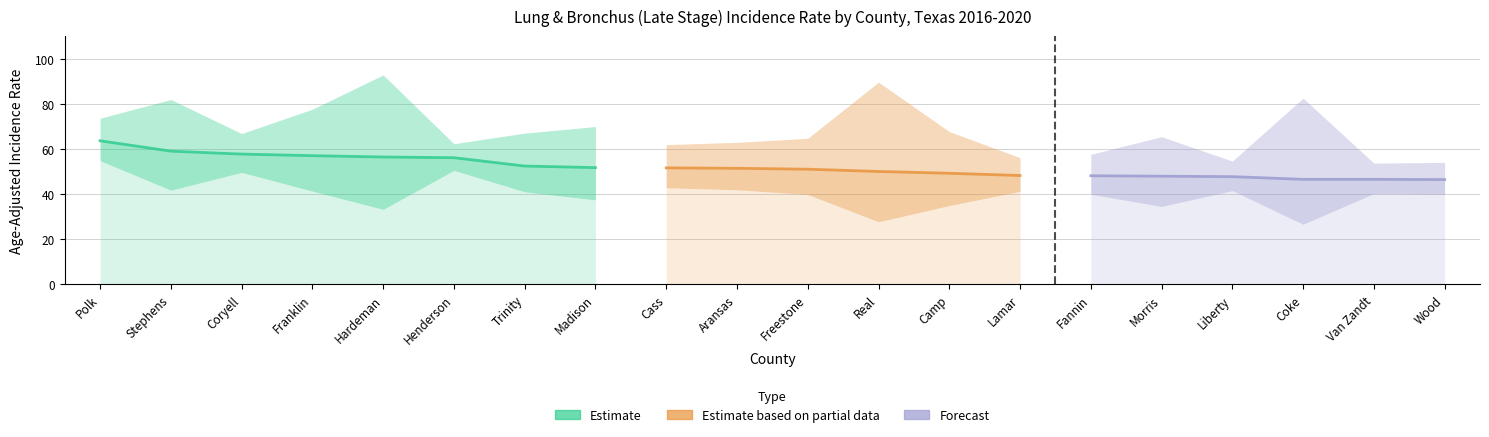

Reading left to right, list all the values displayed in this chart.

Age-Adjusted Rate: Polk=63.6	Stephens=59.0	Coryell=57.7	Franklin=57.0	Hardeman=56.4	Henderson=56.1	Trinity=52.4	Madison=51.7	Cass=51.6	Aransas=51.4	Freestone=51.0	Real=50.0	Camp=49.2	Lamar=48.2	Fannin=48.1	Morris=47.9	Liberty=47.7	Coke=46.5	Van Zandt=46.5	Wood=46.4
Lower 95% CI: Polk=54.8	Stephens=41.7	Coryell=49.6	Franklin=41.3	Hardeman=33.2	Henderson=50.5	Trinity=41.0	Madison=37.4	Cass=42.8	Aransas=41.9	Freestone=39.8	Real=27.7	Camp=34.9	Lamar=41.2	Fannin=39.9	Morris=34.5	Liberty=41.5	Coke=26.6	Van Zandt=40.2	Wood=39.9
Upper 95% CI: Polk=73.6	Stephens=81.9	Coryell=66.8	Franklin=77.6	Hardeman=92.8	Henderson=62.3	Trinity=67.0	Madison=69.9	Cass=61.9	Aransas=62.9	Freestone=64.7	Real=89.6	Camp=67.7	Lamar=56.1	Fannin=57.6	Morris=65.4	Liberty=54.6	Coke=82.5	Van Zandt=53.7	Wood=54.0
Percent Late Stage: Polk=62.8	Stephens=74.1	Coryell=63.6	Franklin=77.0	Hardeman=85.7	Henderson=69.5	Trinity=67.0	Madison=77.2	Cass=66.7	Aransas=64.4	Freestone=65.5	Real=73.9	Camp=65.6	Lamar=66.5	Fannin=66.5	Morris=64.8	Liberty=63.5	Coke=84.2	Van Zandt=66.3	Wood=65.3